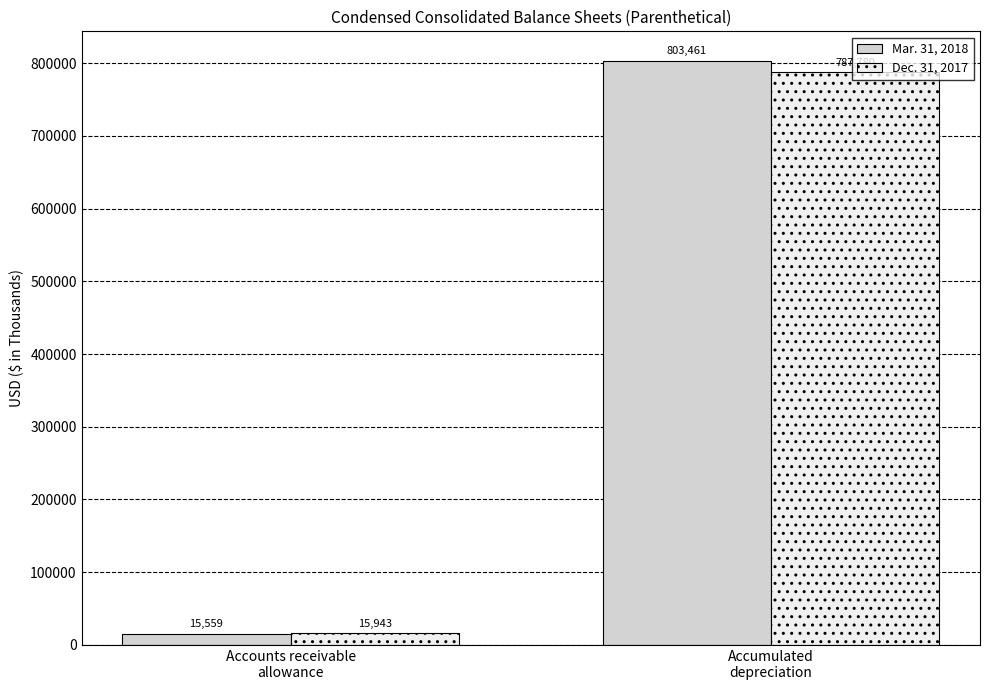

How many bars are there in each group?

2